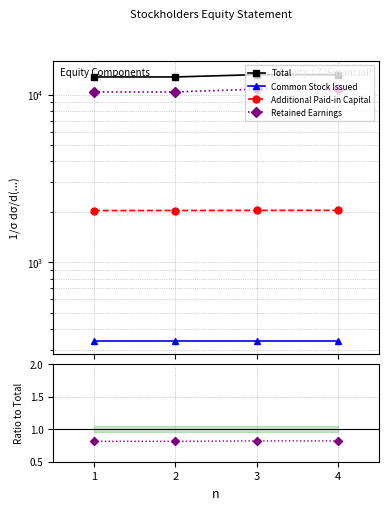

What are all the series names shown in the legend?

Total, Common Stock Issued, Additional Paid-in Capital, Retained Earnings